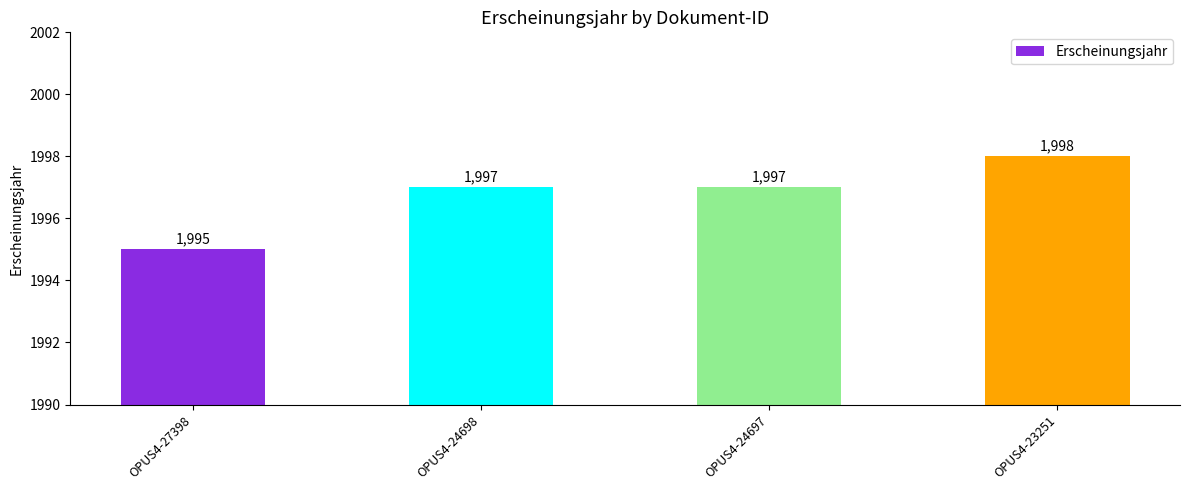

What is the difference between the maximum and minimum values?

3